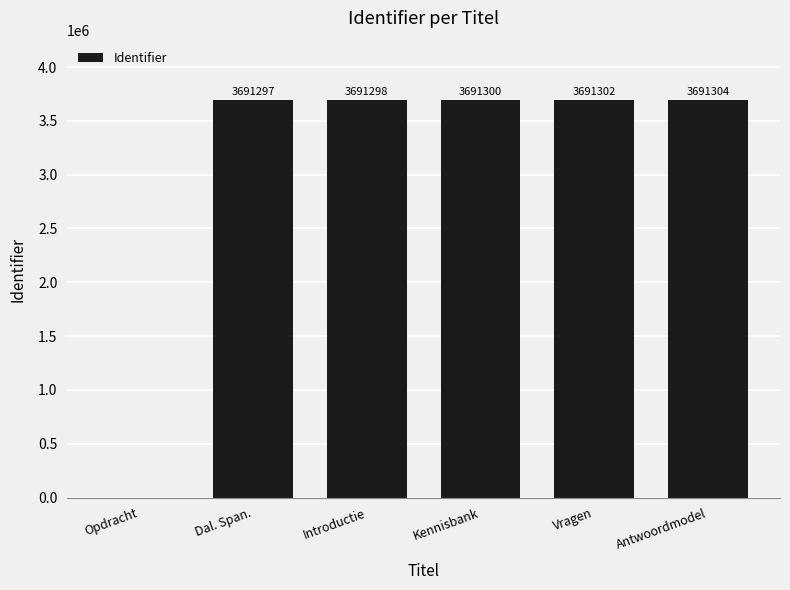

The value at Kennisbank is 5705773. True or false?

False